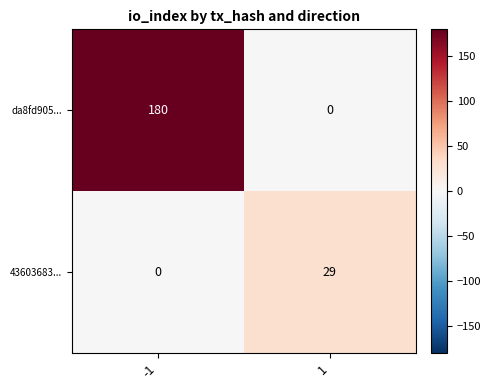

Read the da8fd905... value at -1.

180